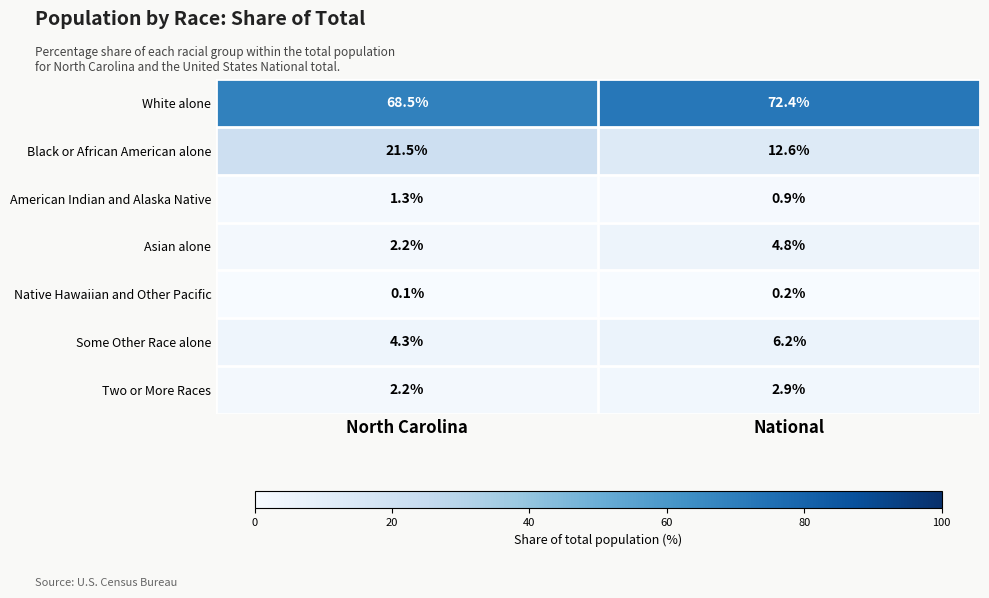

Count the number of categories in the chart.

2